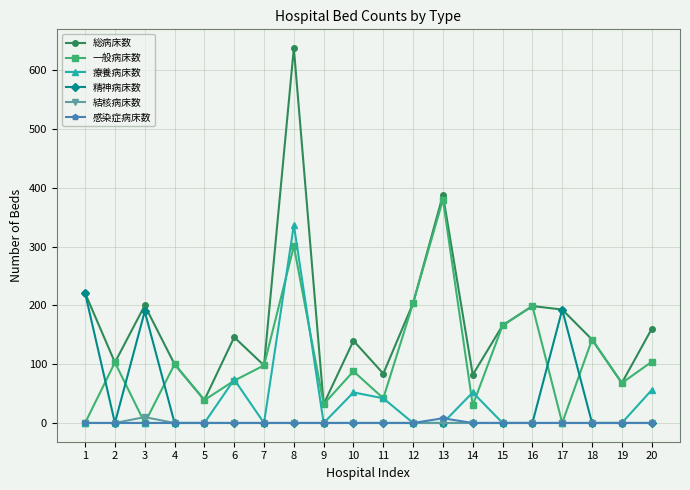

Where is the first local maximum for 一般病床数?

2